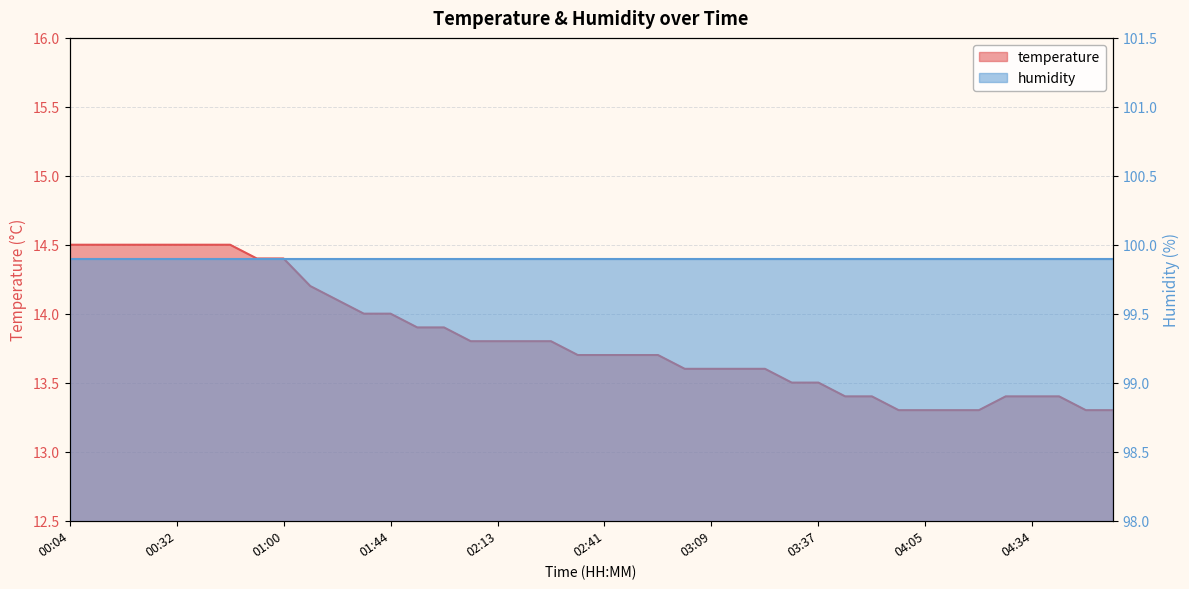

What is the smallest value displayed?

13.3